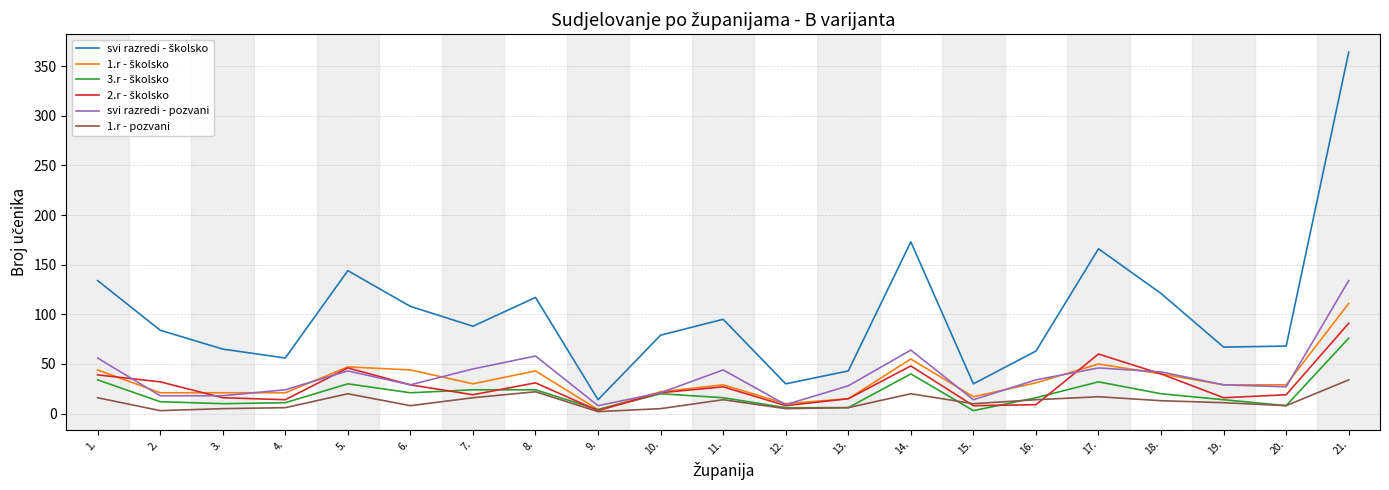

At which category is the sum across all series the highest?

21.